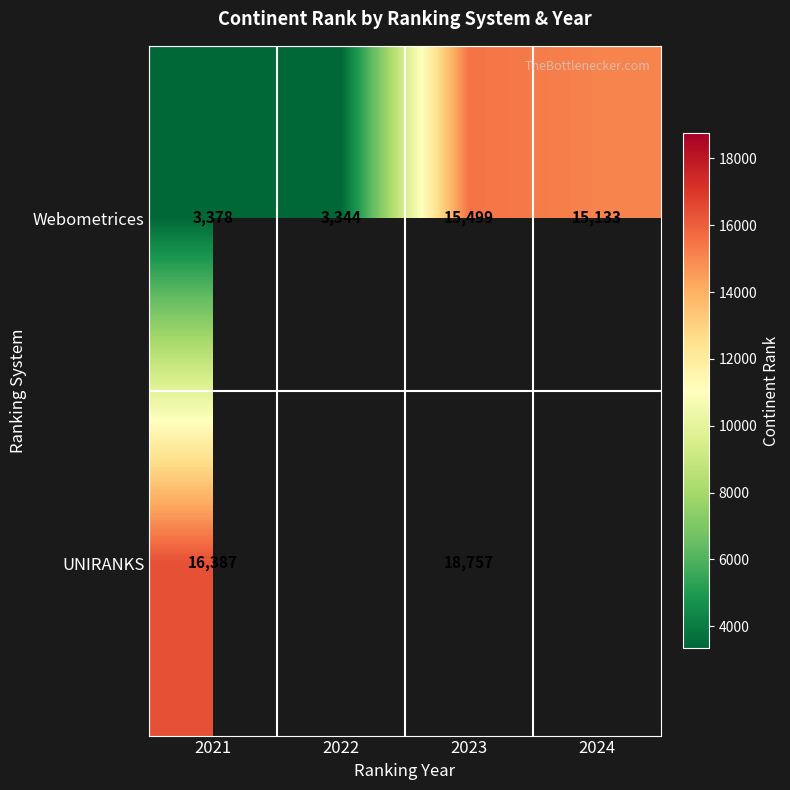

What is the total value across all series at 2023?

34256